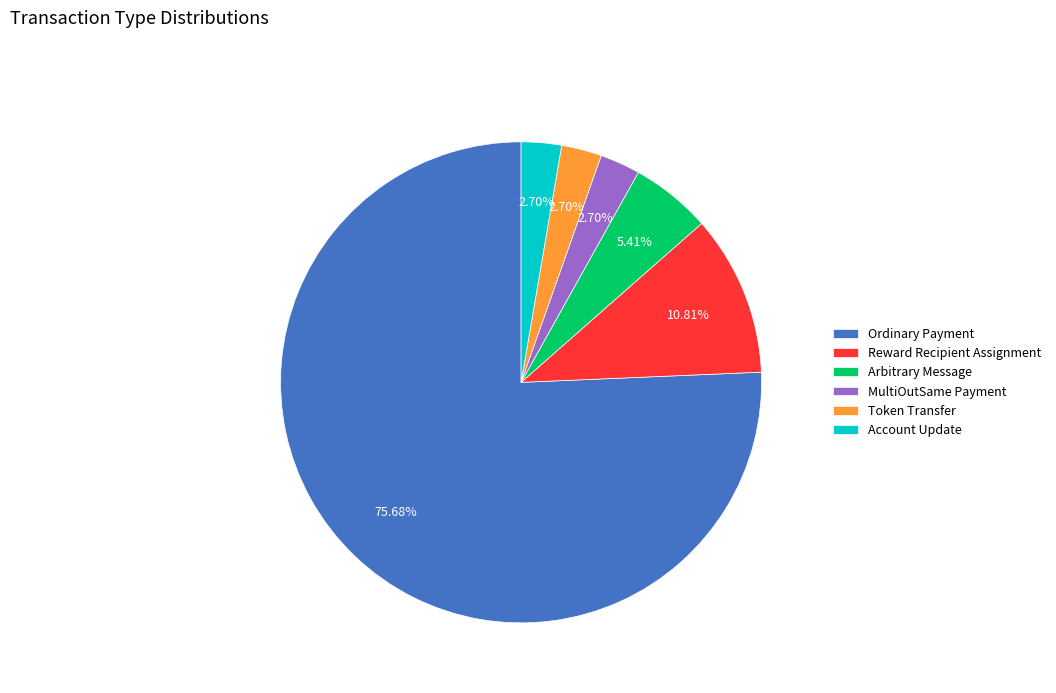

To the nearest percent, what percentage of the pie is Reward Recipient Assignment?

11%